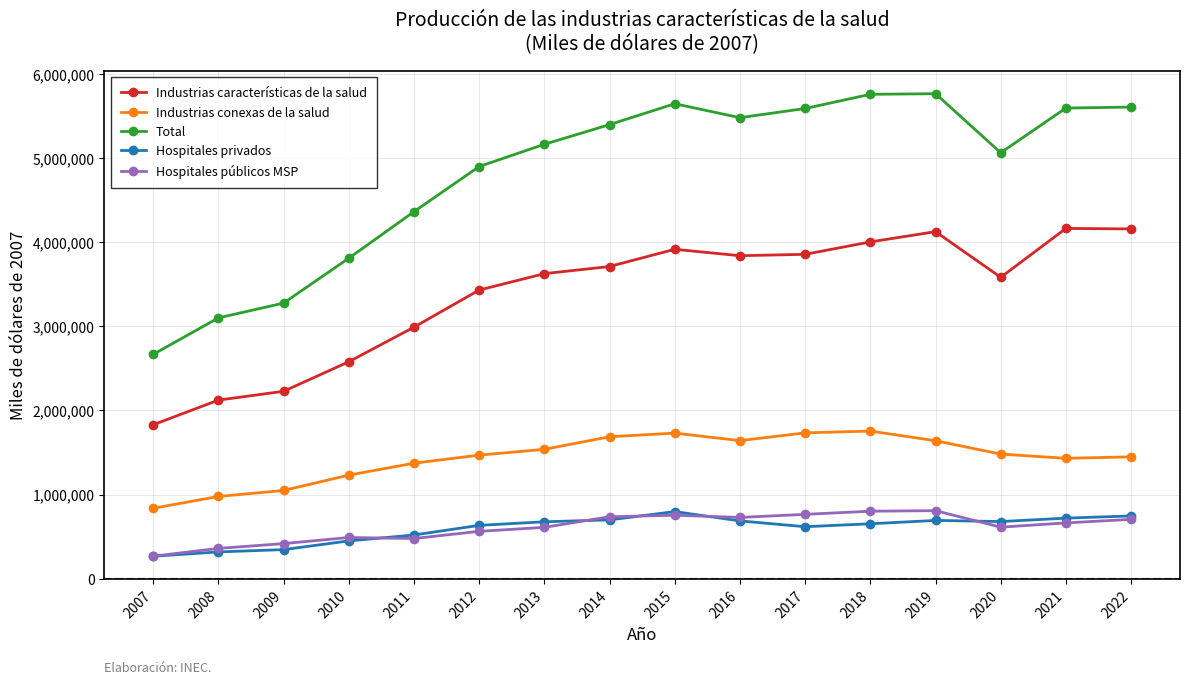

What is the value of the Industrias conexas de la salud point at the 5th from the left?

1372510